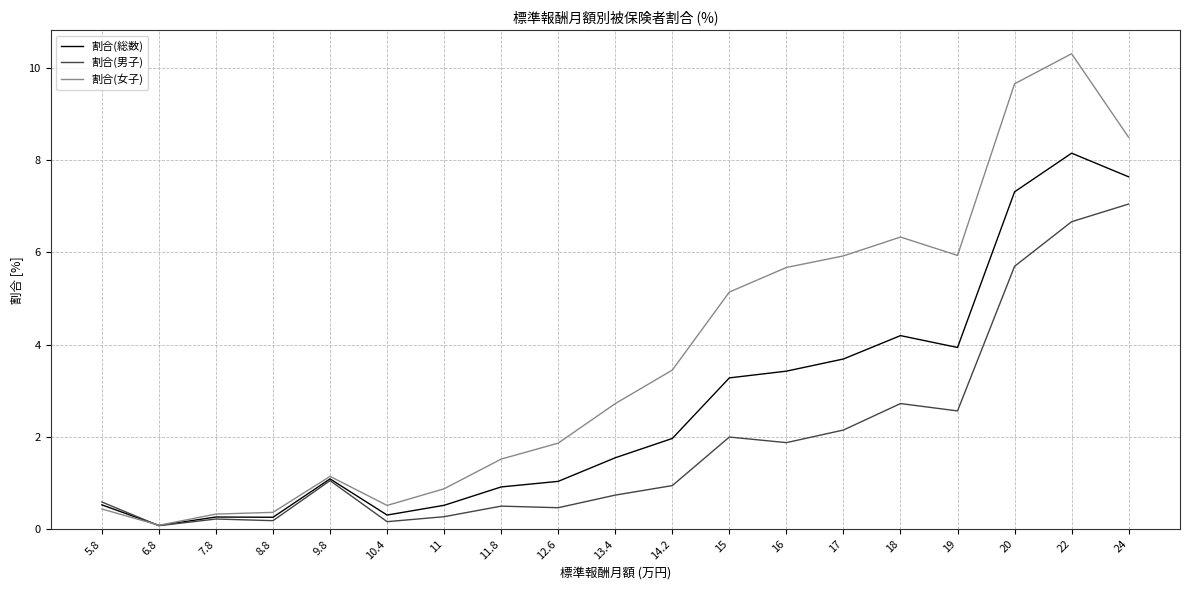

In 割合(女子), how many points are higher than both neighbors (excluding endpoints)?

3